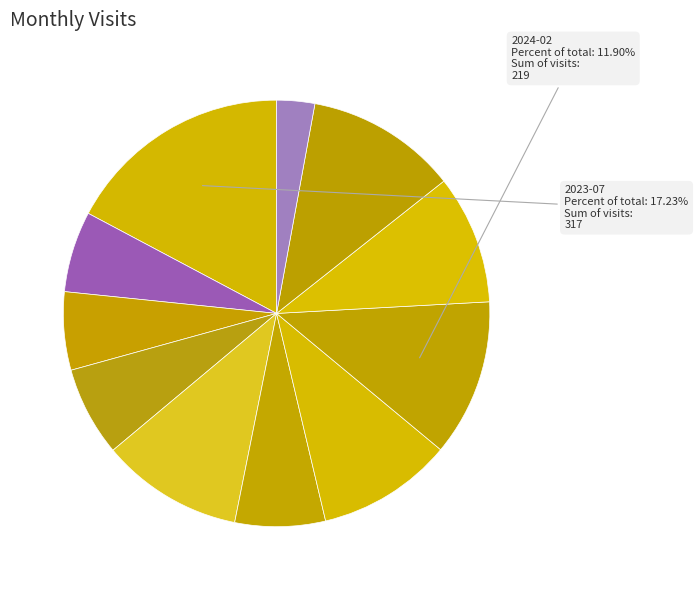

Is there any slice that represents more than half of the pie?

No